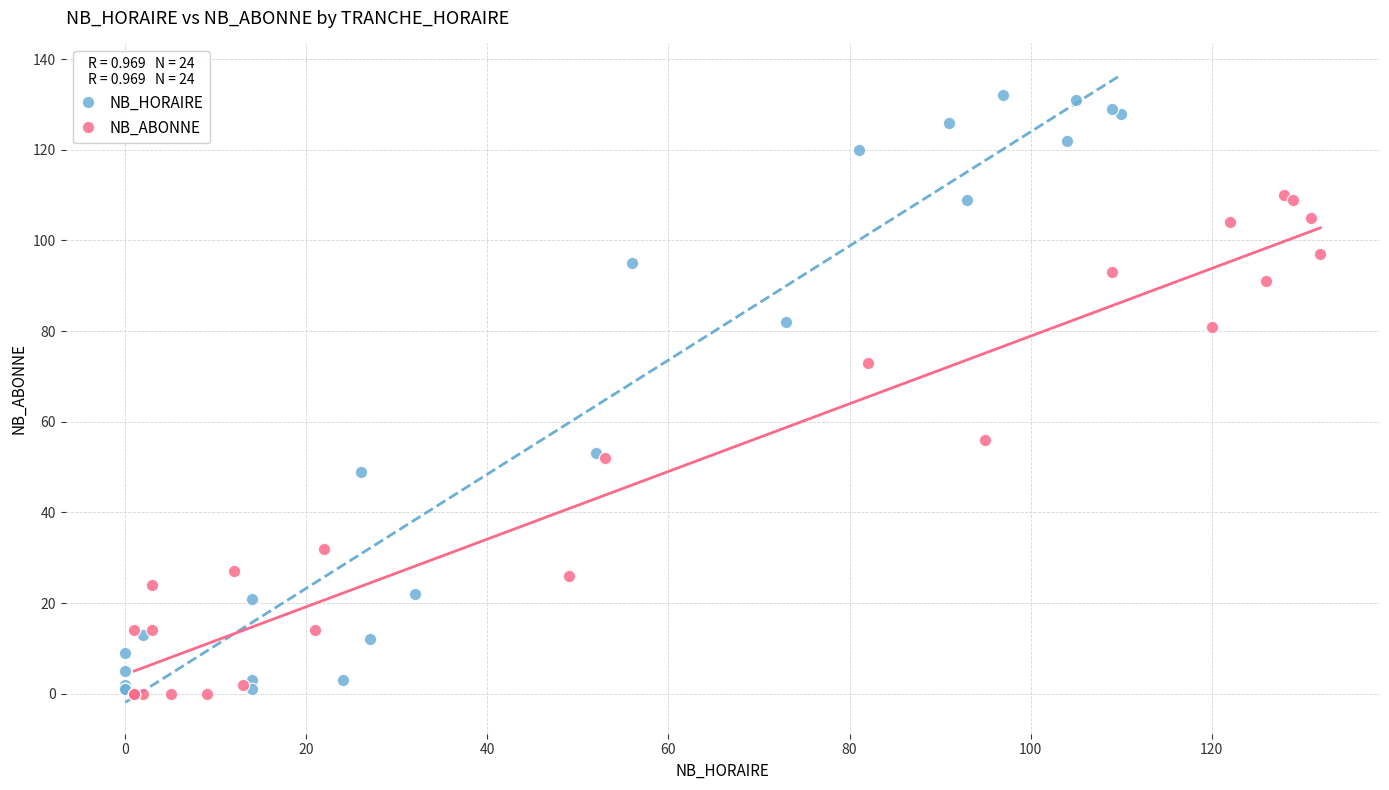

Which series has the widest spread of Y values?

NB_HORAIRE